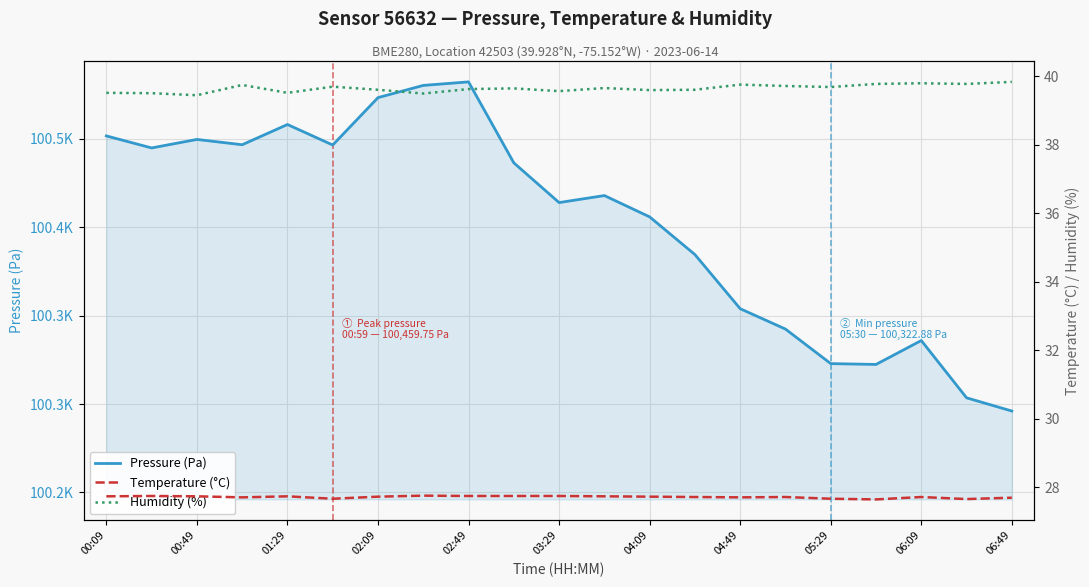

Is this an area chart (filled region under the line)?

No